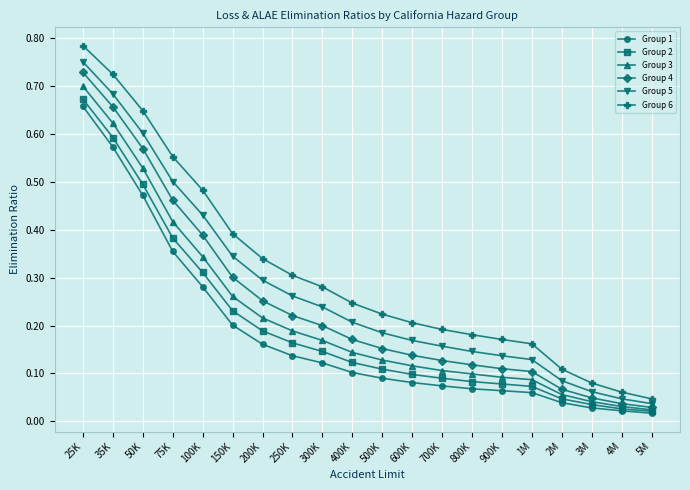

At 1M, list the series in order from smallest to largest.

Group 1, Group 2, Group 3, Group 4, Group 5, Group 6